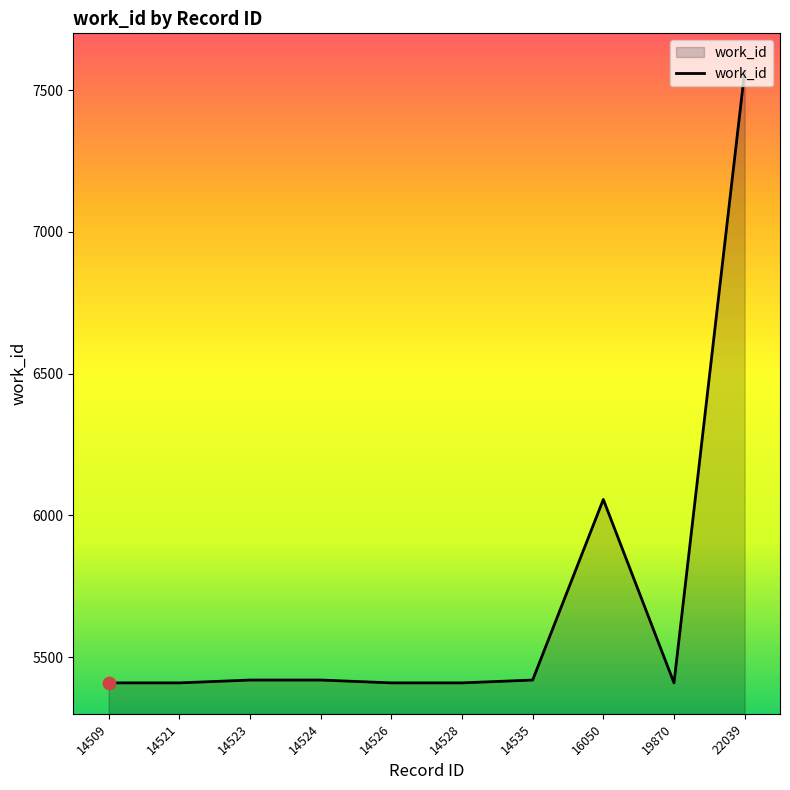

What is the ratio of the value at 14526 to the value at 14523?

1.0